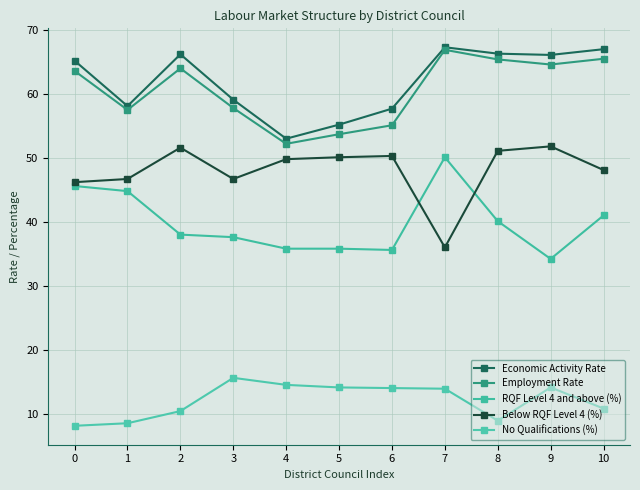

Which category has the lowest value in the Employment Rate series?

4